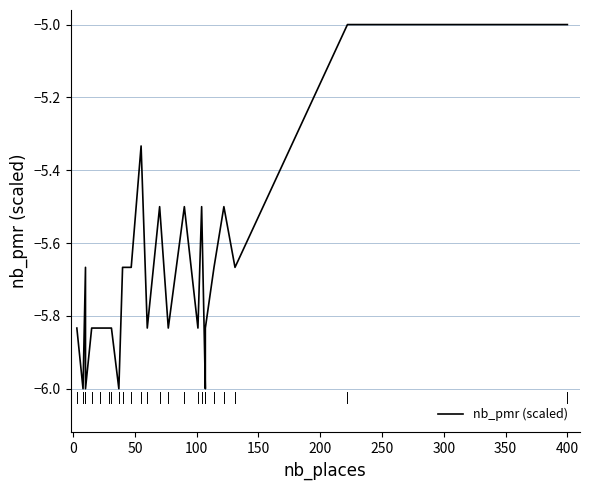

Count the number of categories in the chart.

25